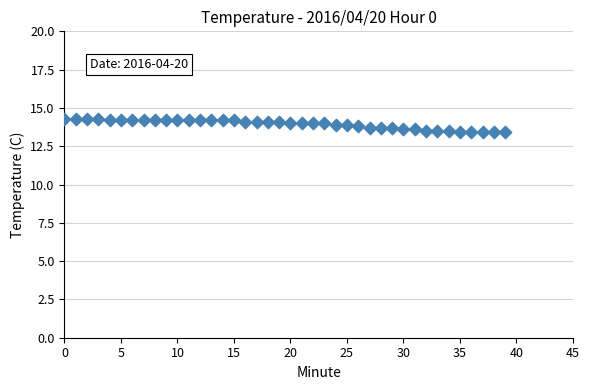

What is the range of Y values (max minus min)?

0.9